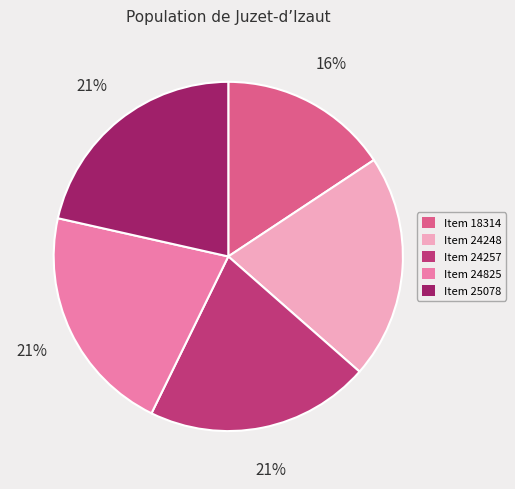

Which category has the smallest portion of the pie?

Item 18314